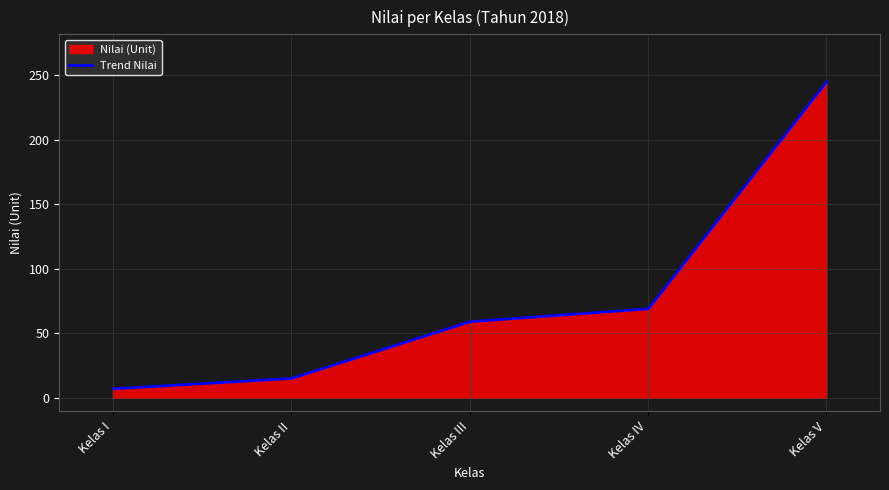

Reading right to left, extract all data points from this chart.

Kelas V=245	Kelas IV=69	Kelas III=59	Kelas II=15	Kelas I=7